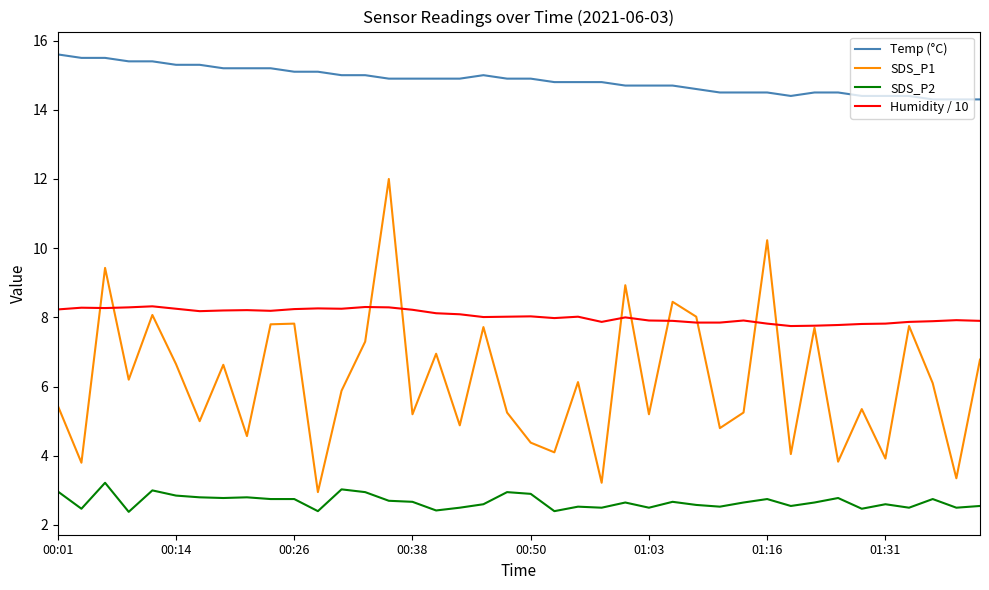

How many interior local valleys does the SDS_P1 series have?

15